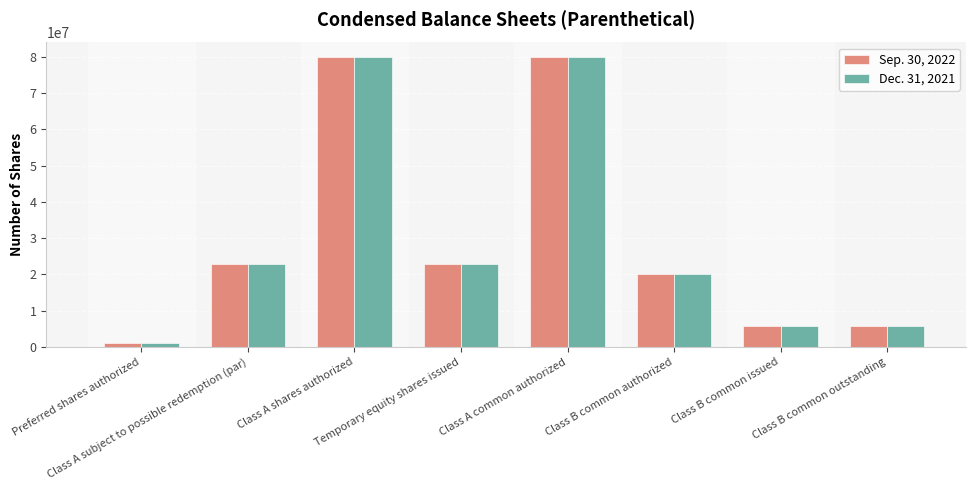

What is the approximate value of Sep. 30, 2022 at Class A subject to possible redemption (par)?

23000000